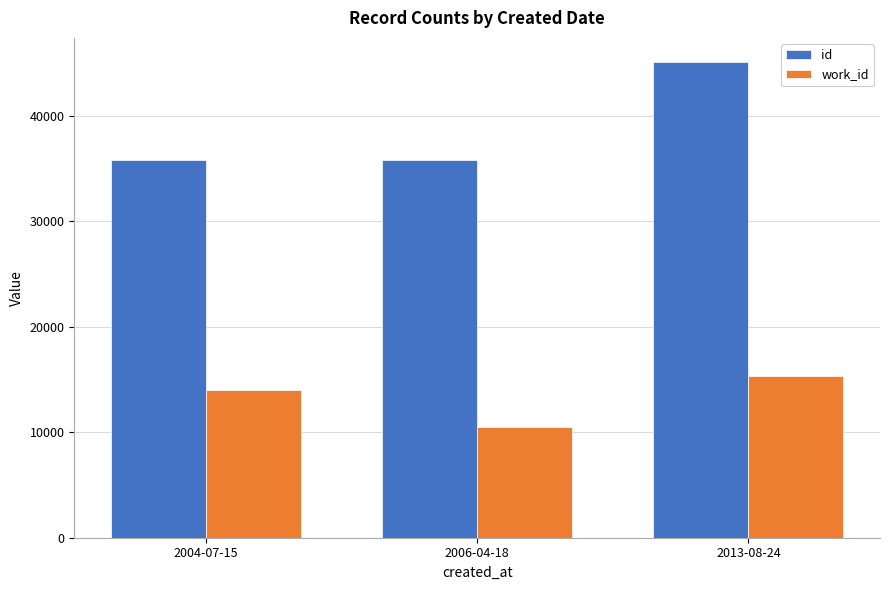

What is the difference between the second highest and minimum values in the id series?

68